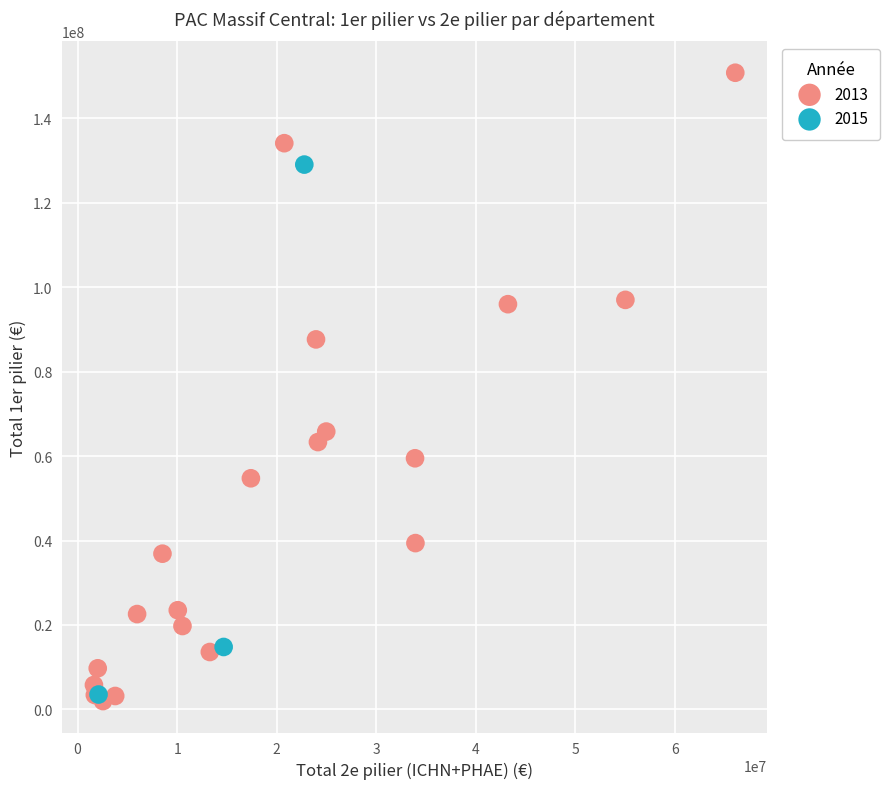

Which series has the widest spread of Y values?

2013